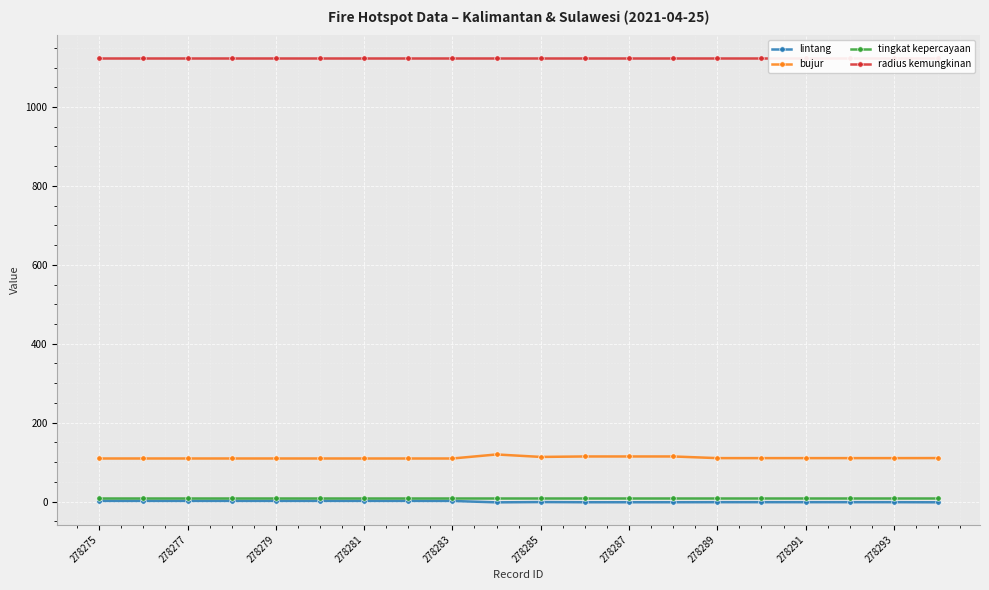

True or false: radius kemungkinan and tingkat kepercayaan intersect in this chart.

False